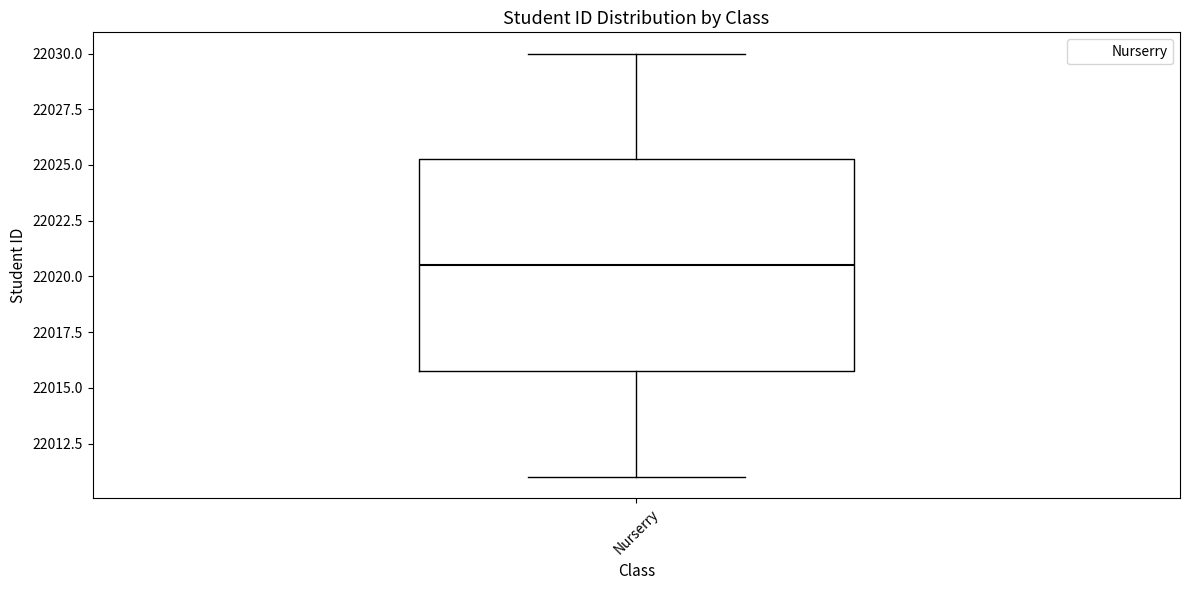

Read this box plot against the y-axis: the position of the median line, the range covered by the box, and the ends of both whiskers. The values are not printed on the chart, so give them approximately, as read against the axis.

median 22020.5, box 22016.0 to 22025.5, whiskers 22011.0 to 22030.0